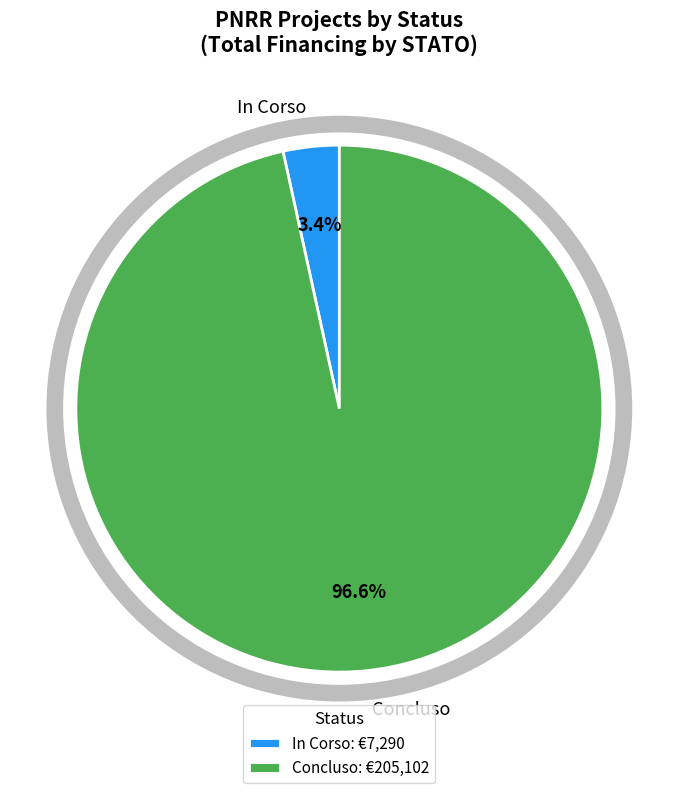

Which has a higher value, In Corso or Concluso?

Concluso